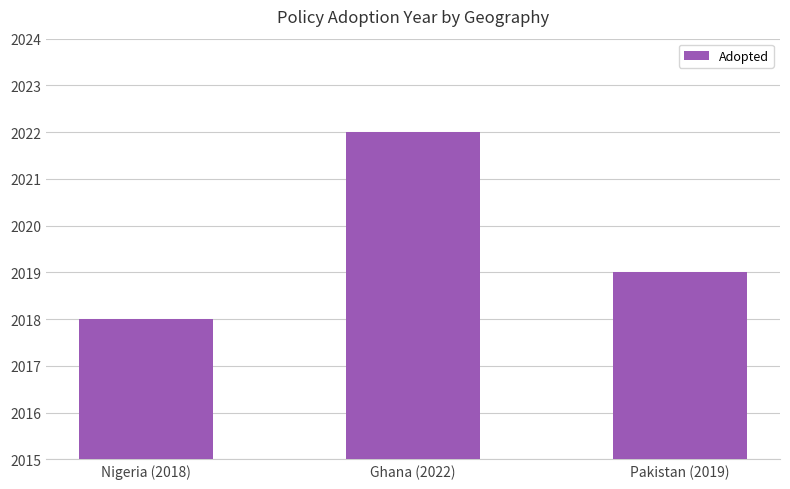

At which label is the value closest to 2020?

Pakistan (2019)